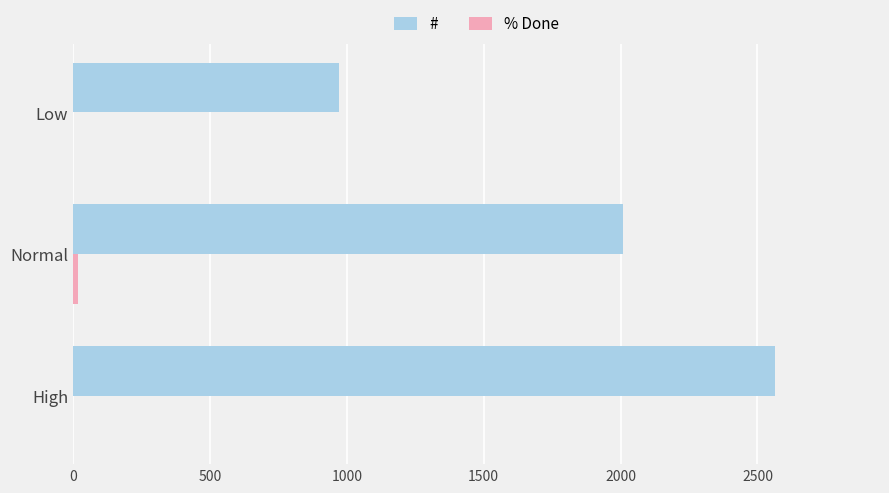

What is the sum of all # values?

5544.3